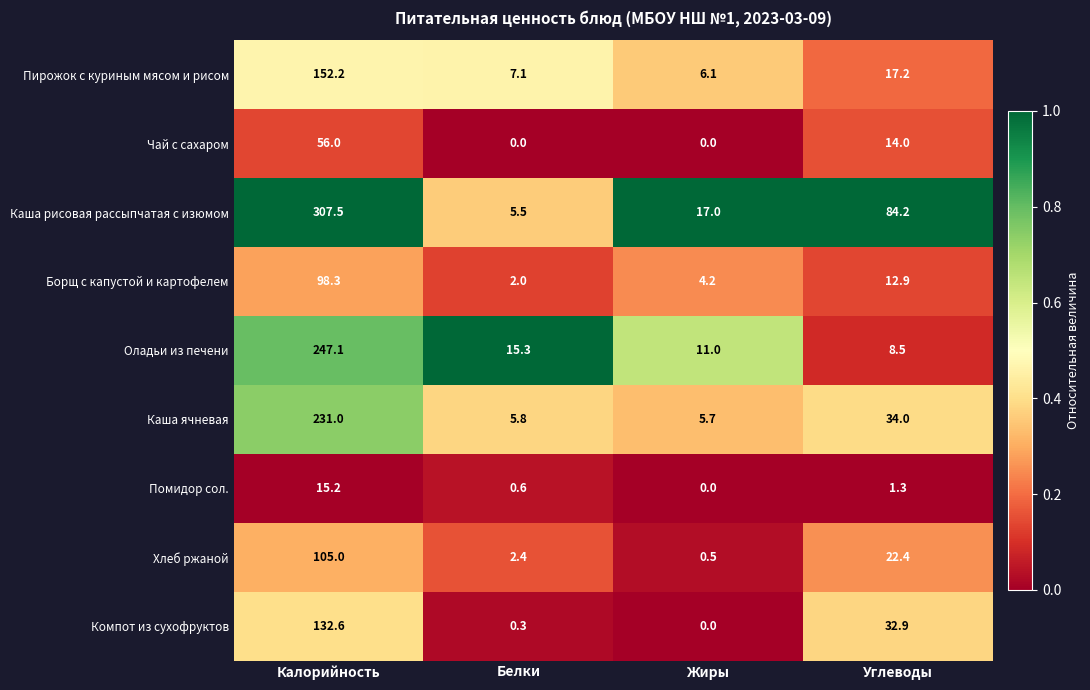

What is the difference between the highest and lowest values at Жиры?

17.0